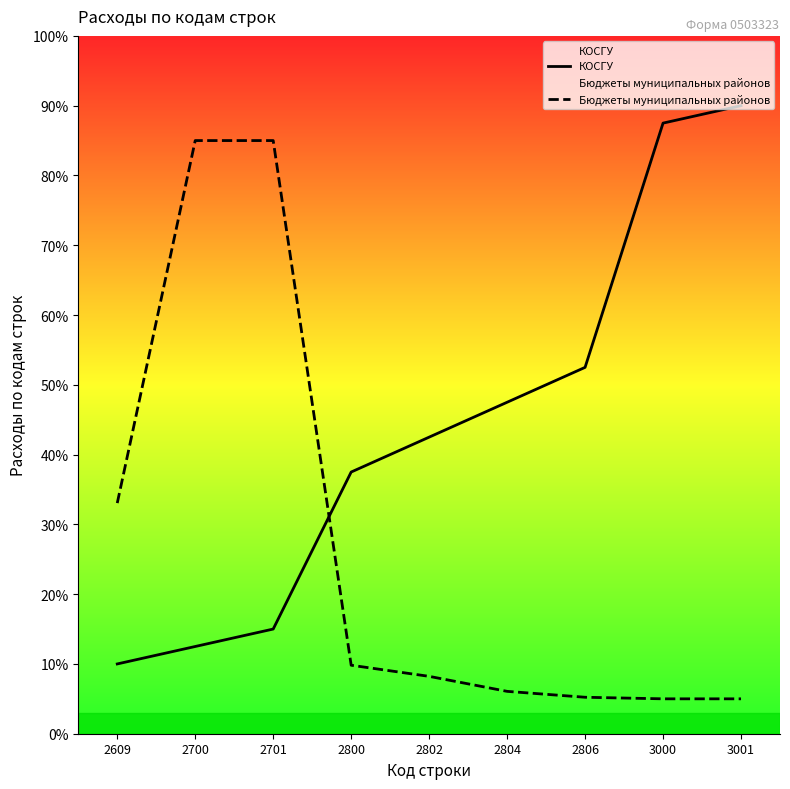

Reading left to right, what are all the values shown in this chart?

КОСГУ: 10.0	12.5	15.0	37.5	42.5	47.5	52.5	87.5	90.0
Бюджеты муниципальных районов: 33.1	85.0	85.0	9.8	8.2	6.1	5.2	5.0	5.0